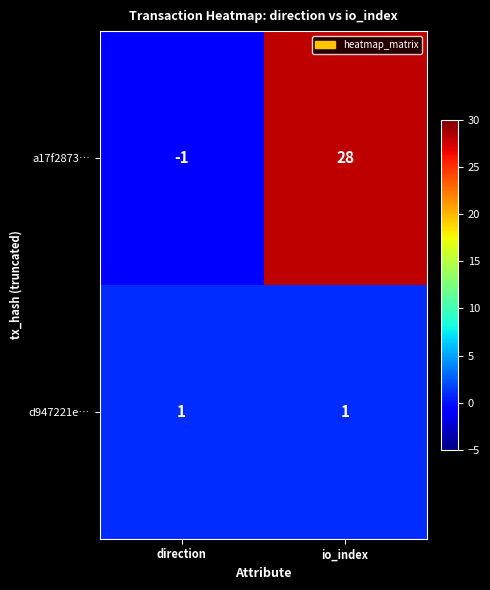

What is the average value of the a17f2873… series?

14